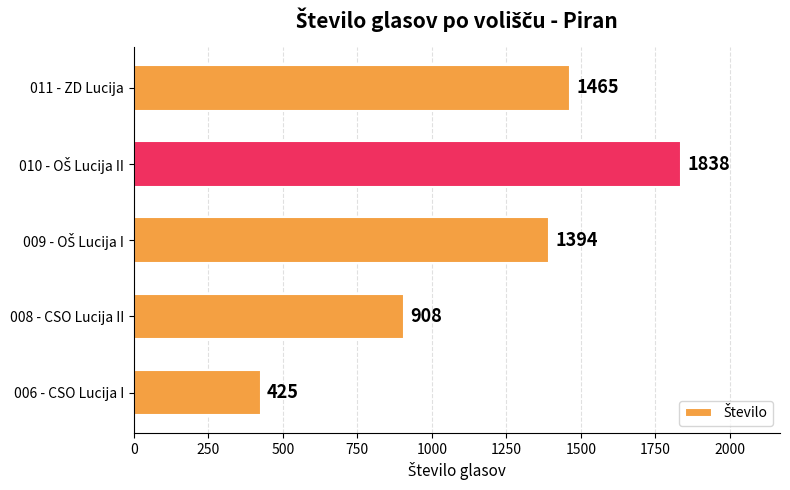

What is the change in value from 008 - CSO Lucija II to 011 - ZD Lucija?

+557